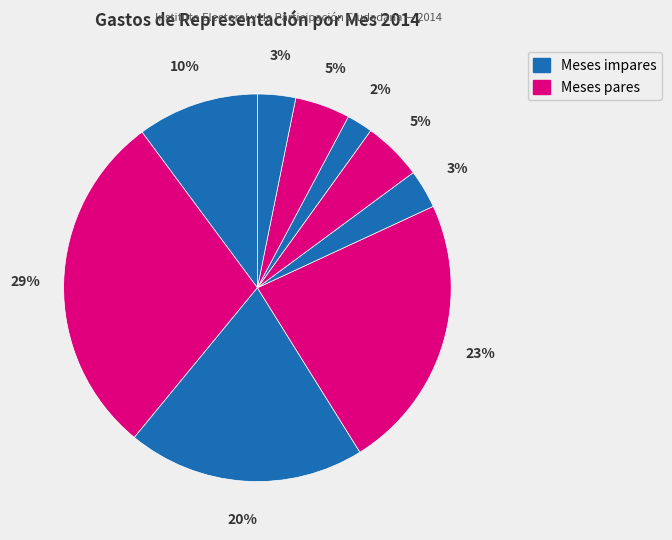

How many slices are in this pie chart?

9